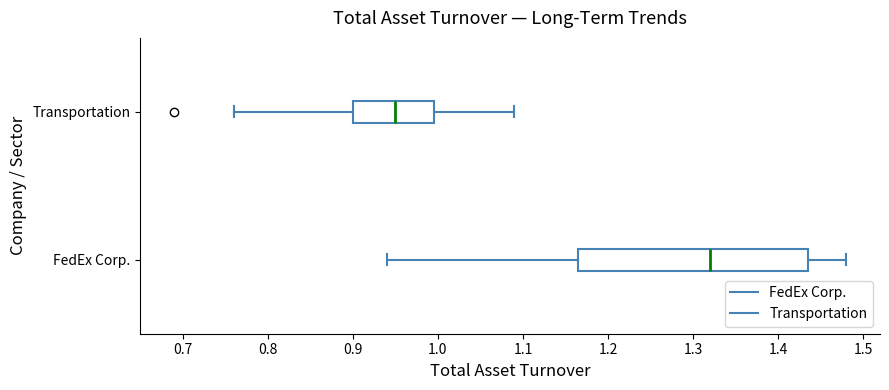

Comparing the boxes themselves (not the whiskers), which one is the widest?

FedEx Corp.